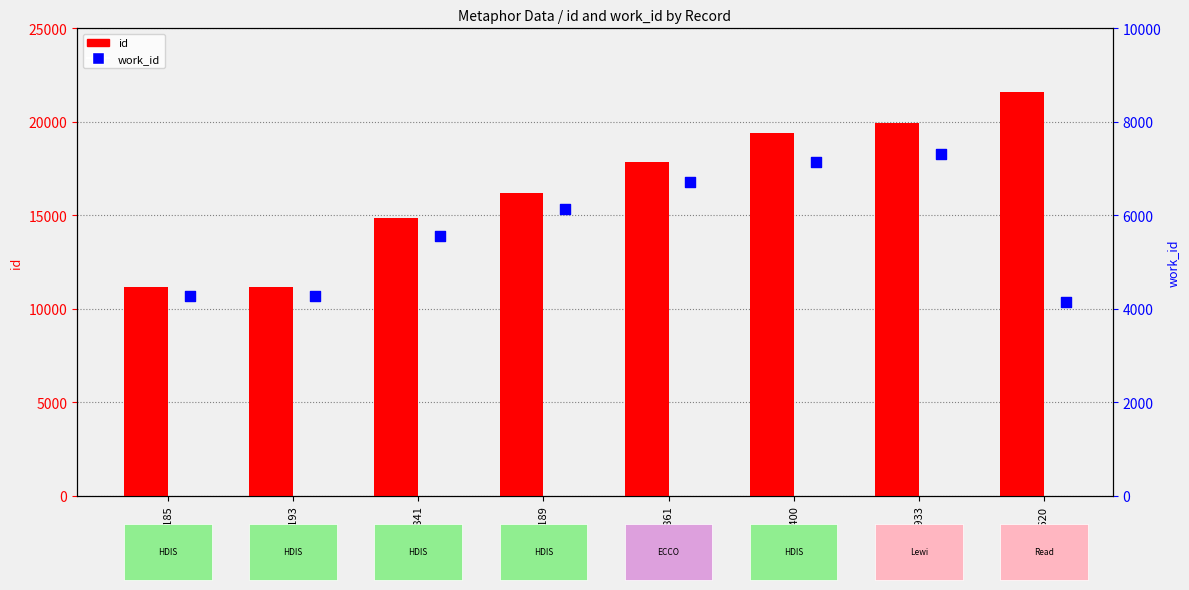

Which series reaches the minimum Y coordinate?

work_id